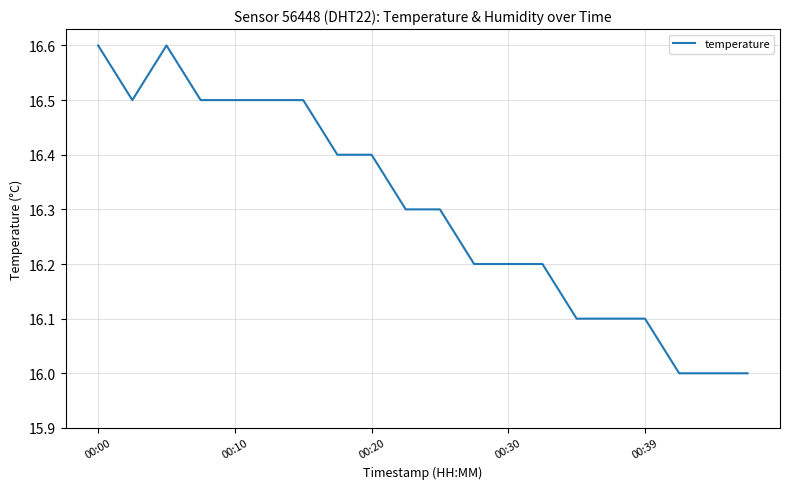

Reading left to right, what are all the values shown in this chart?

16.6	16.5	16.6	16.5	16.5	16.5	16.5	16.4	16.4	16.3	16.3	16.2	16.2	16.2	16.1	16.1	16.1	16.0	16.0	16.0